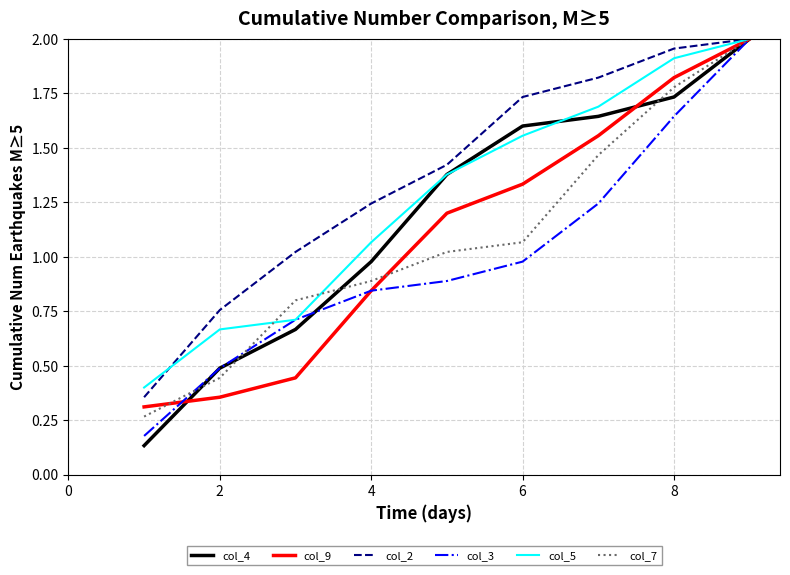

Which series has the largest total across all categories?

col_2